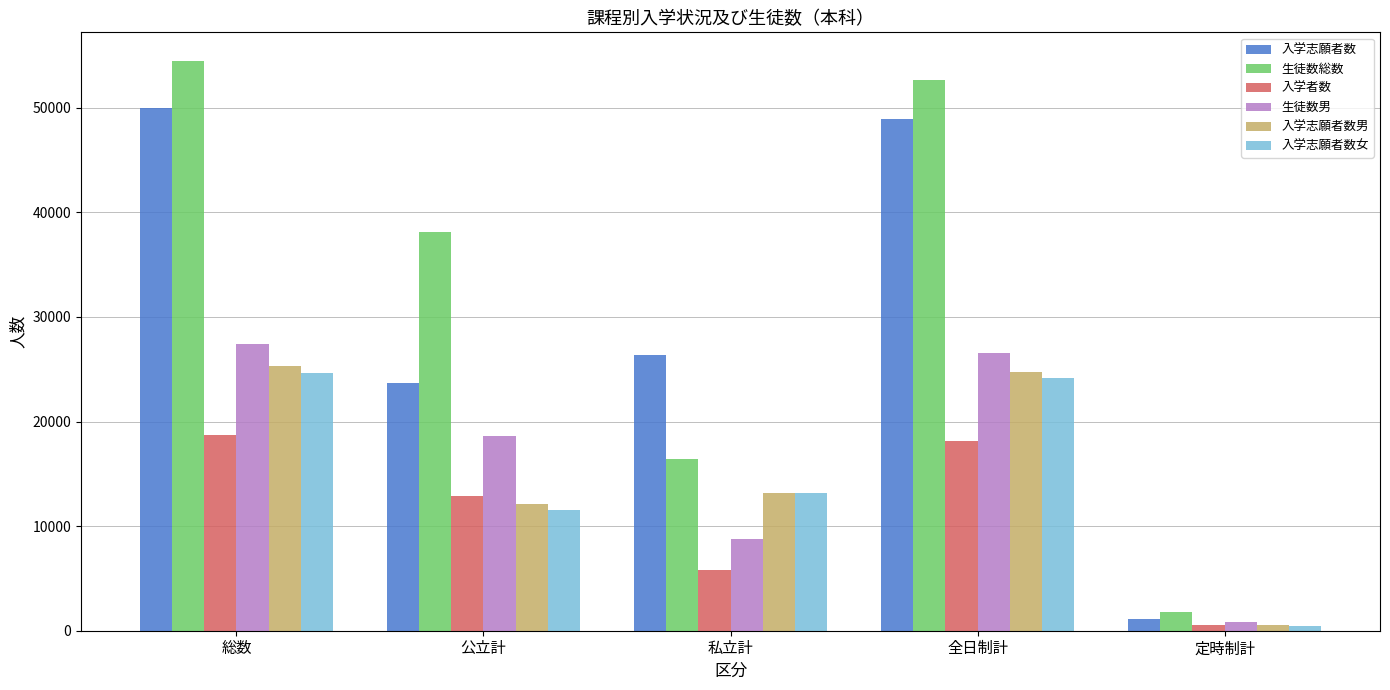

Which category has the lowest value across all series?

定時制計